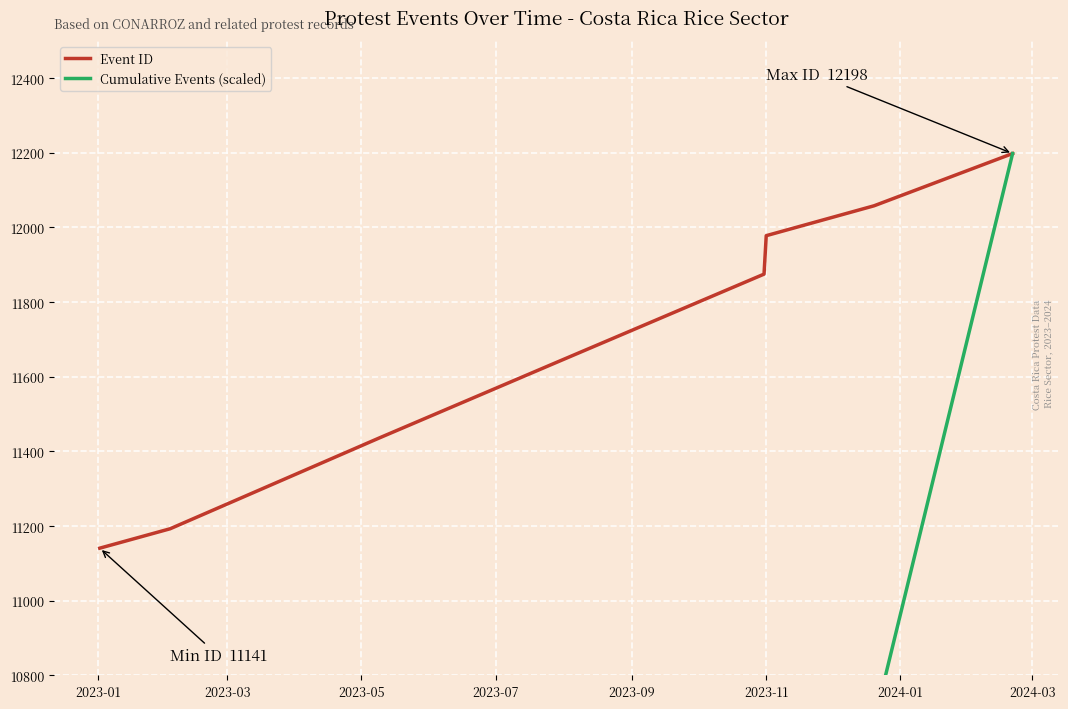

True or false: Cumulative Events (scaled) and Event ID intersect in this chart.

False